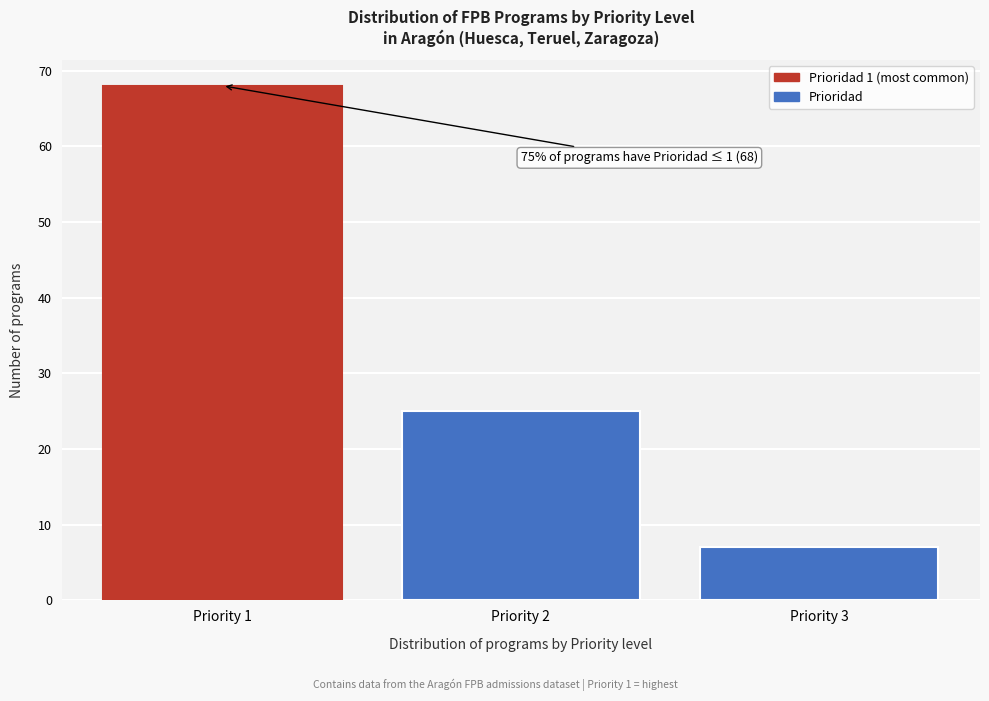

Which range on the x-axis has the tallest bar?

0.5 to 1.5